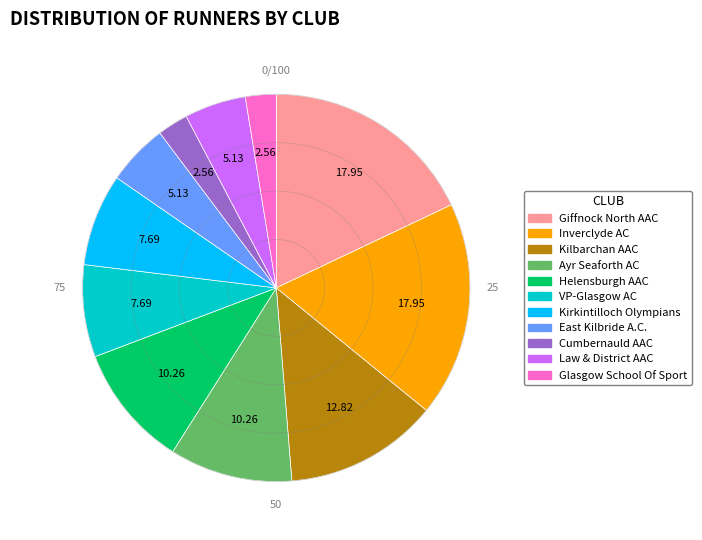

Is there any slice that represents more than half of the pie?

No